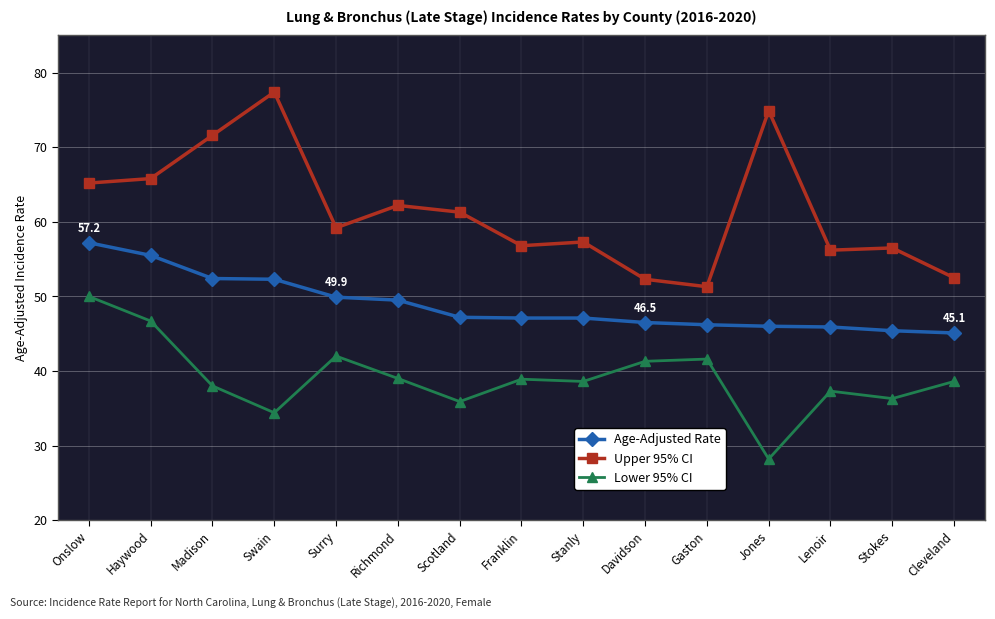

True or false: Age-Adjusted Rate and Lower 95% CI cross at least once.

False